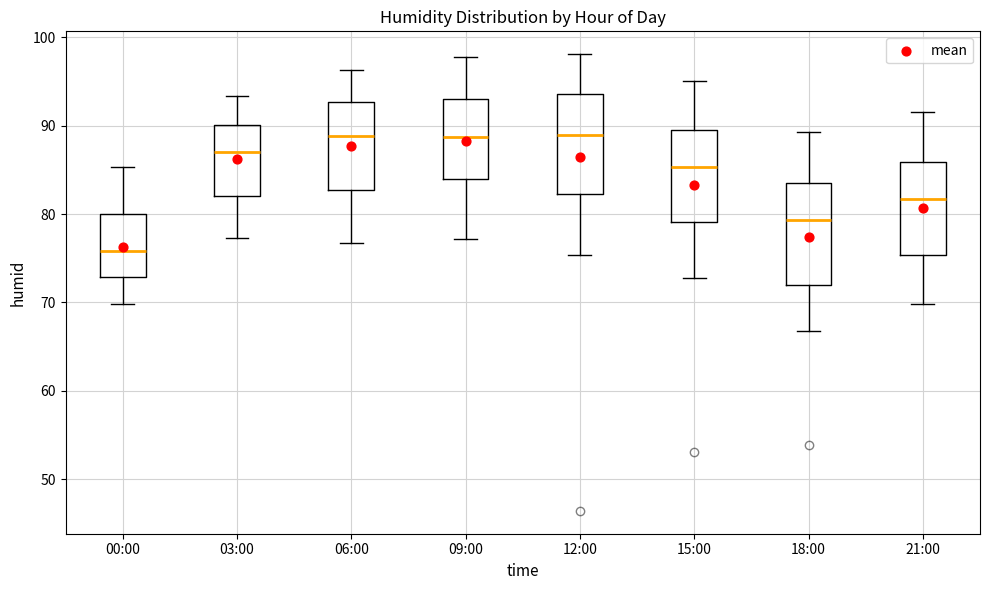

Where does the median line of the box for 09:00 sit on the y-axis? The values are not printed on the chart, so give them approximately, as read against the axis.

89